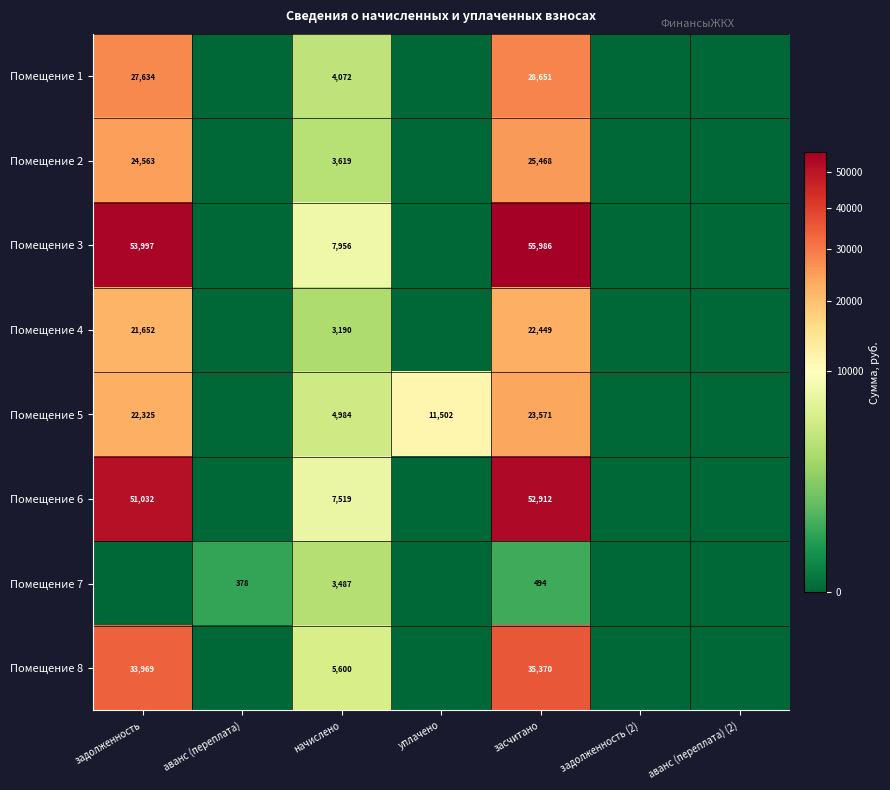

The Помещение 4 series shows 4884 at начислено. True or false?

False